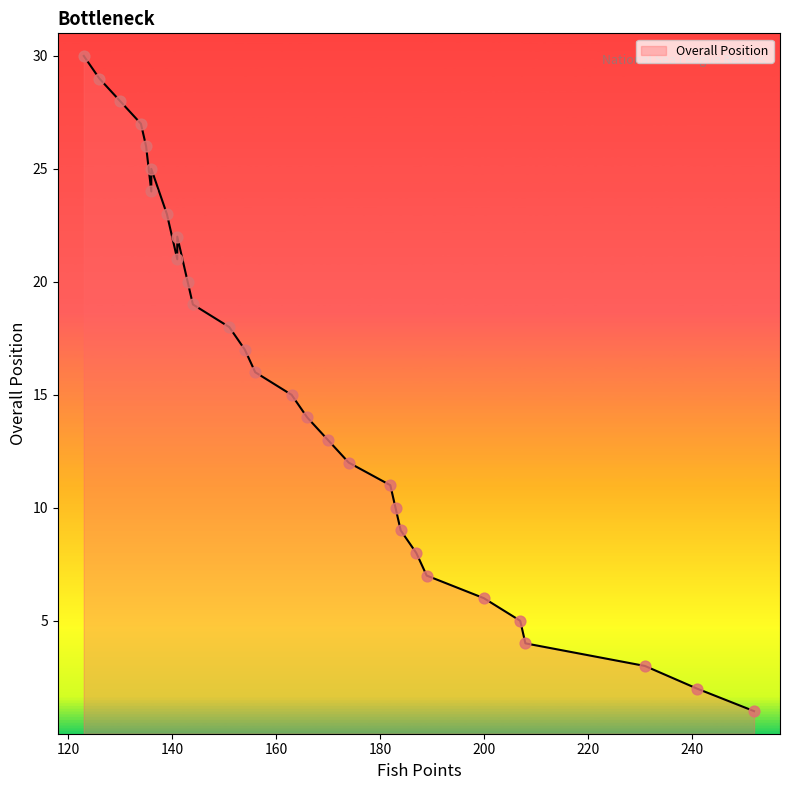

Which has a higher value, 126 or 231?

126